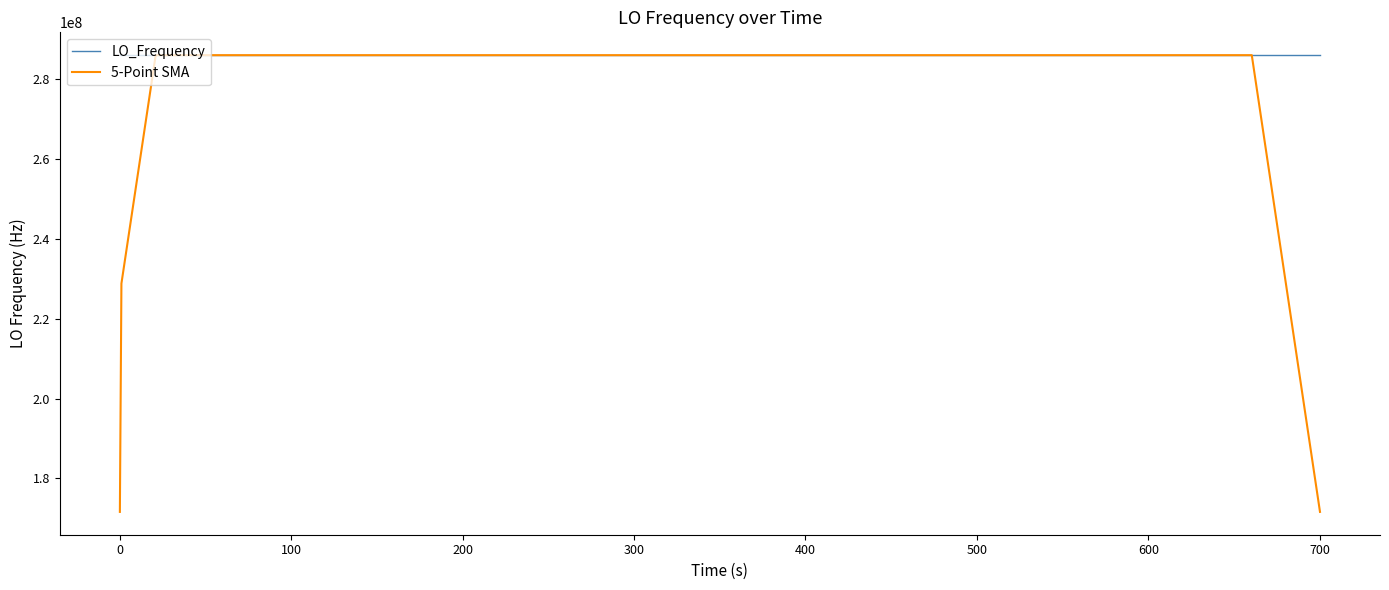

What is the maximum value shown in the chart?

286047002.8